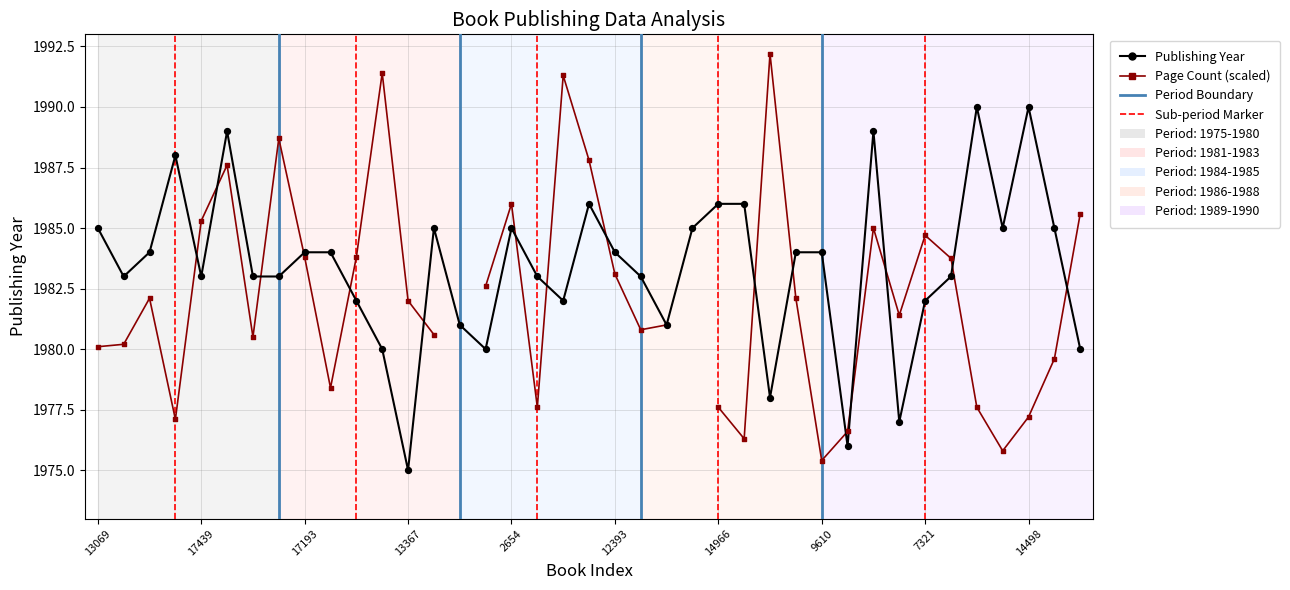

Which series contains the lowest Y value?

Publishing Year